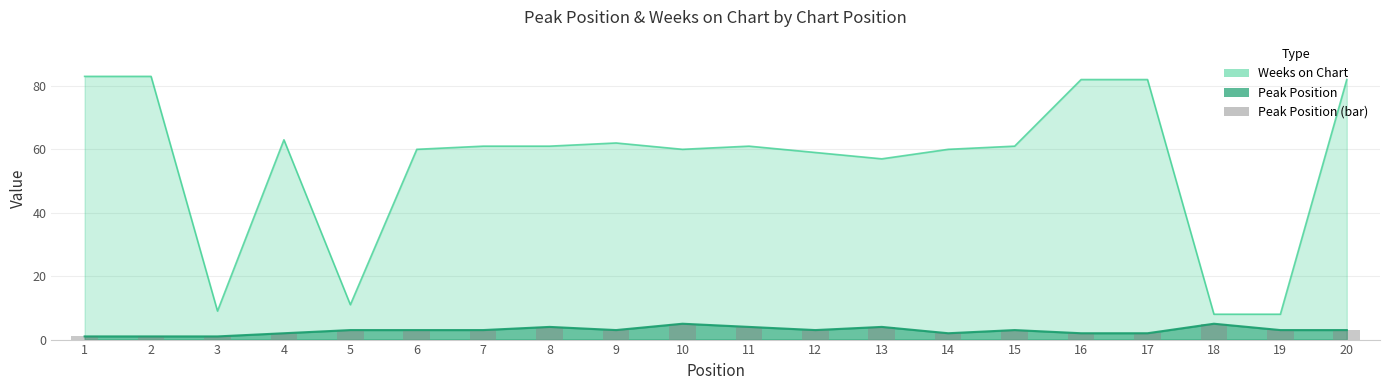

Is it true that the value at 6 is 3?

True